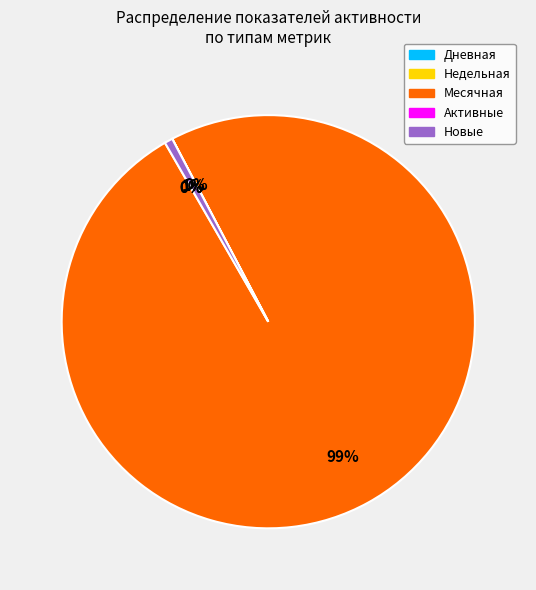

Does any single category account for the majority?

Yes